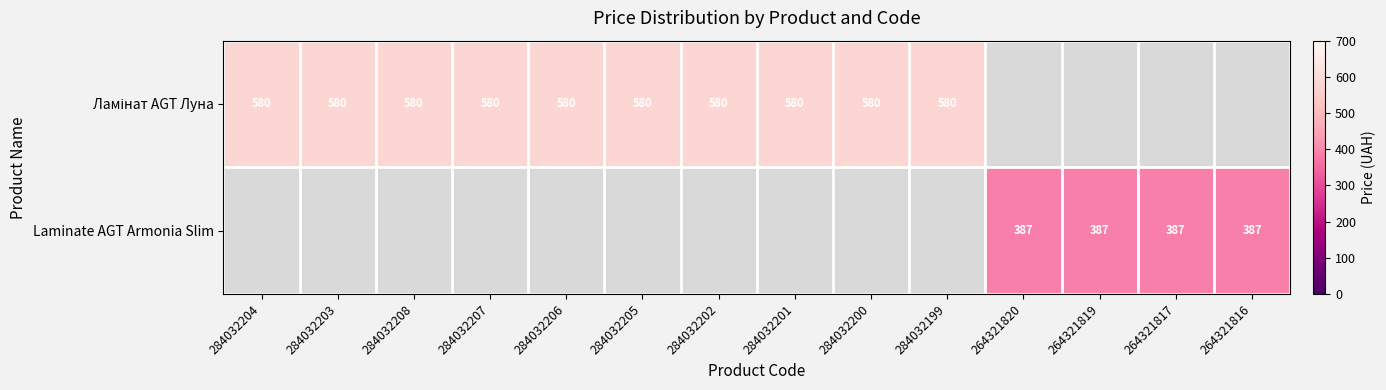

Rank the series by their maximum value, from highest to lowest.

Ламінат AGT Луна, Laminate AGT Armonia Slim